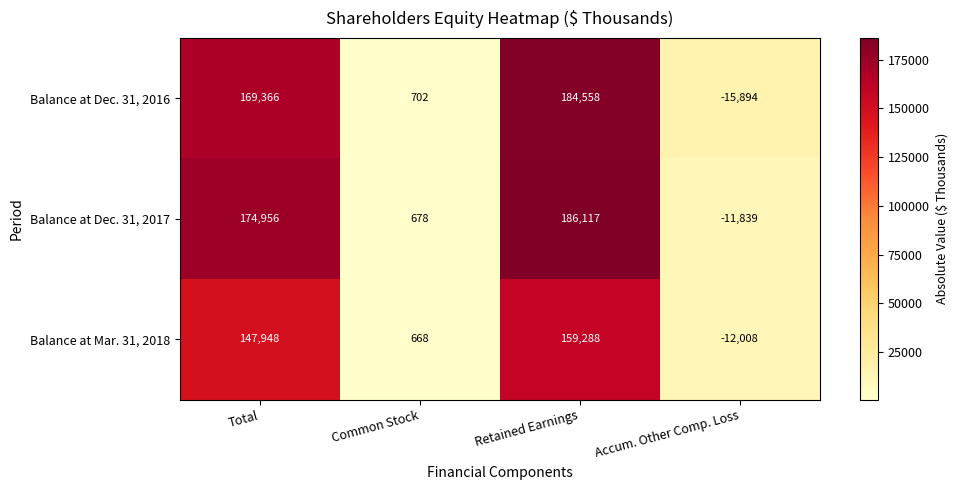

At which category does the chart reach its peak across all series?

Retained Earnings